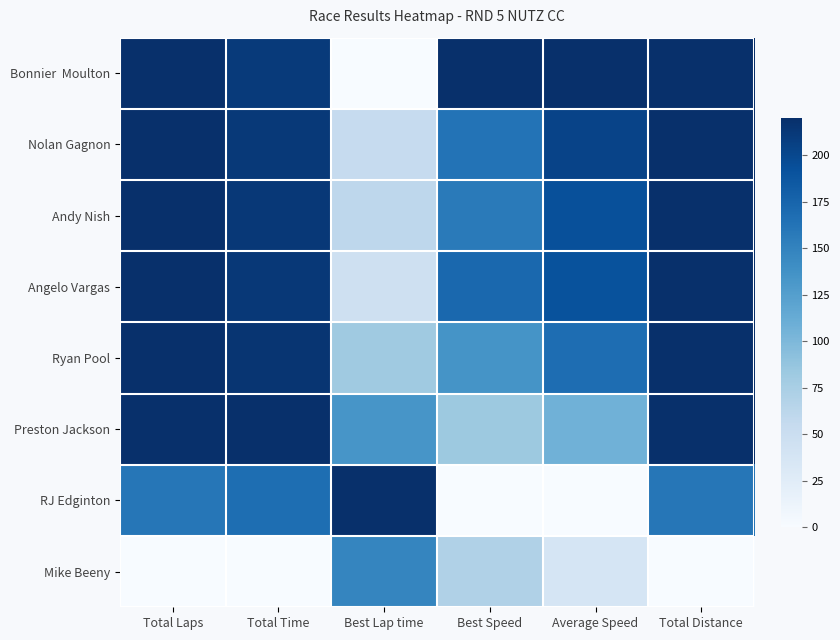

What is the total value across all series at Best Speed?

999.8